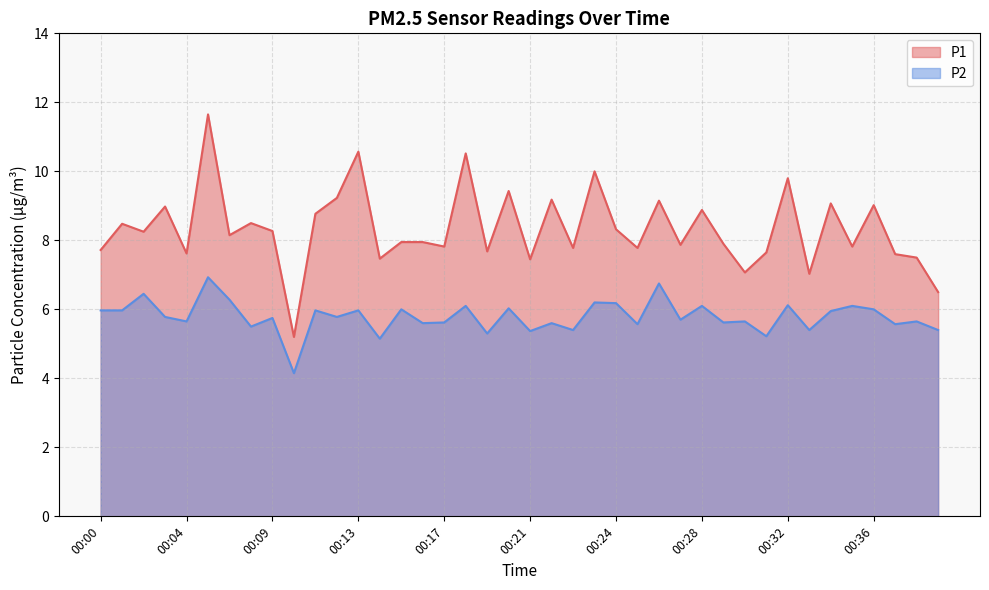

The value of P1 at 00:05 is 11.7. True or false?

True